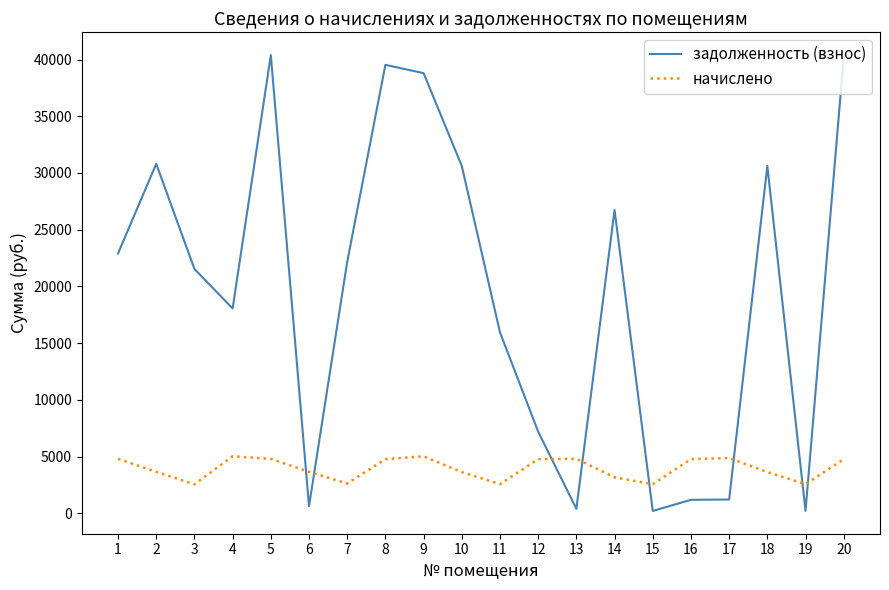

After their last crossing, which series has the higher values: начислено or задолженность (взнос)?

задолженность (взнос)